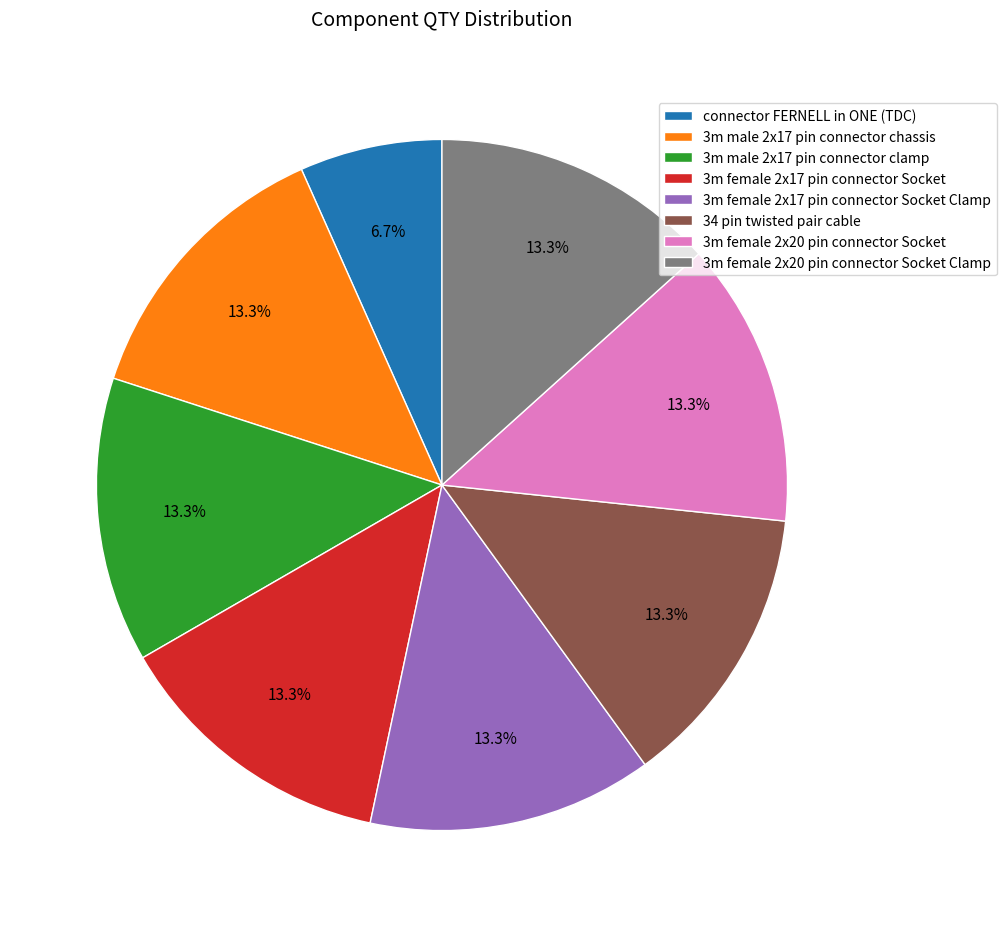

To the nearest percent, what percentage of the pie is connector FERNELL in ONE (TDC)?

7%